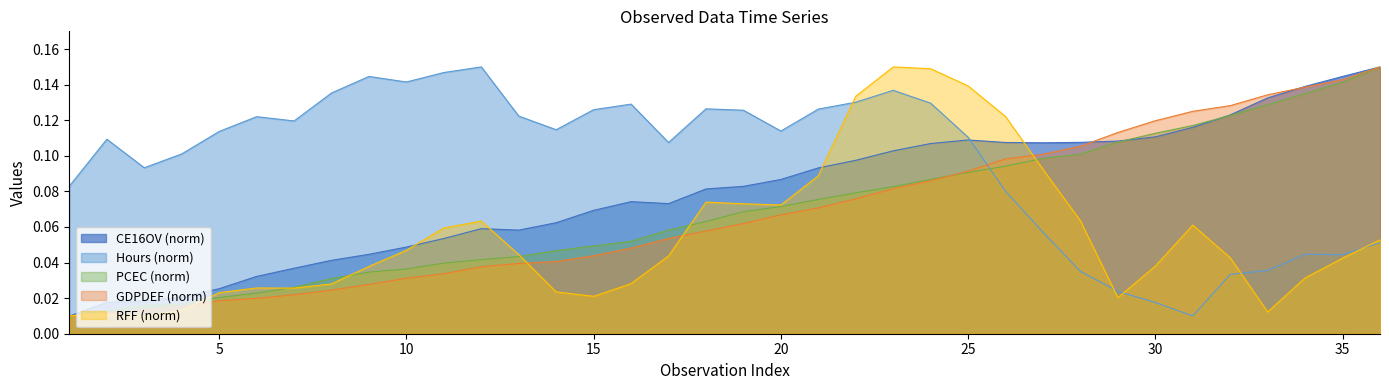

What are all the series names shown in the legend?

CE16OV (norm), Hours (norm), PCEC (norm), GDPDEF (norm), RFF (norm)